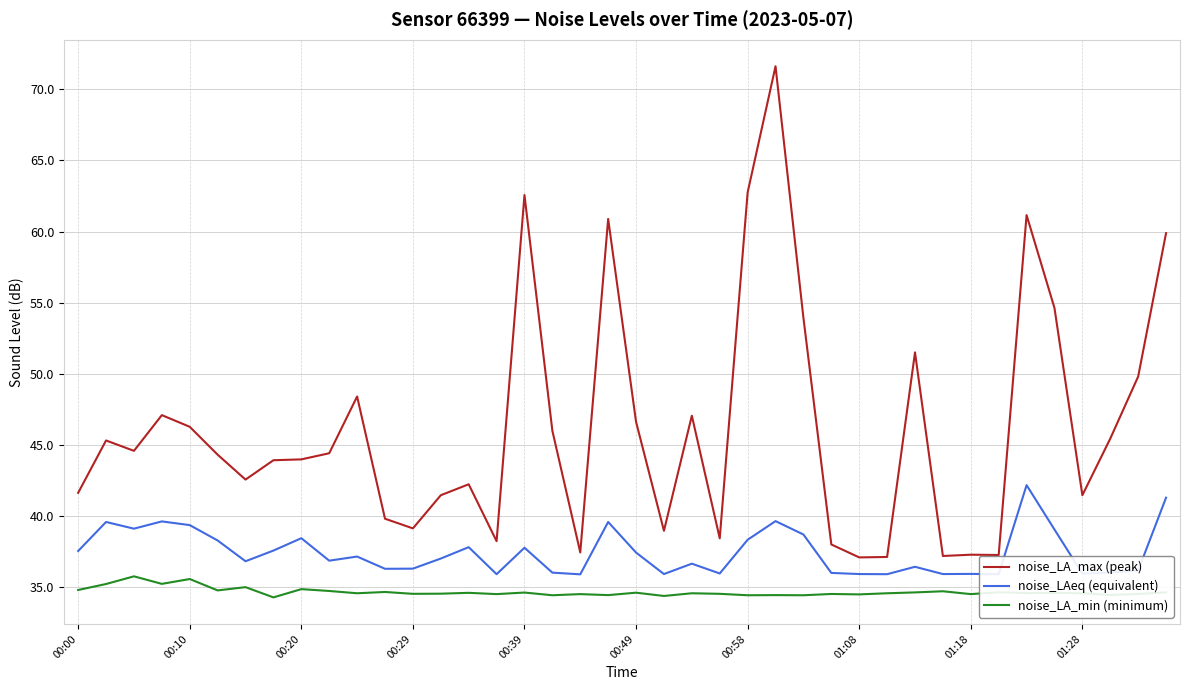

What is the maximum value shown in the chart?

71.6